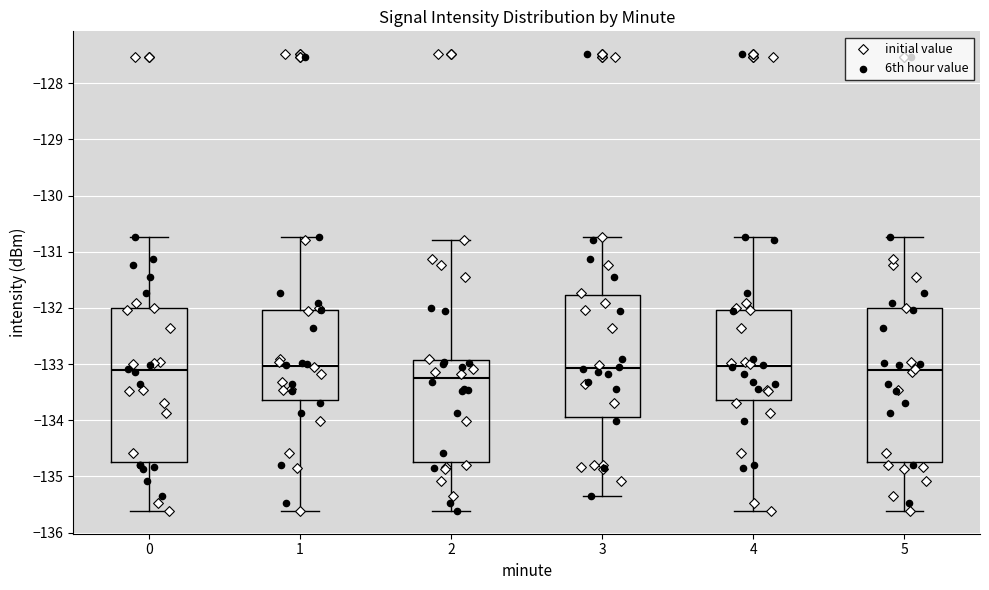

Which box's median line is the lowest?

2